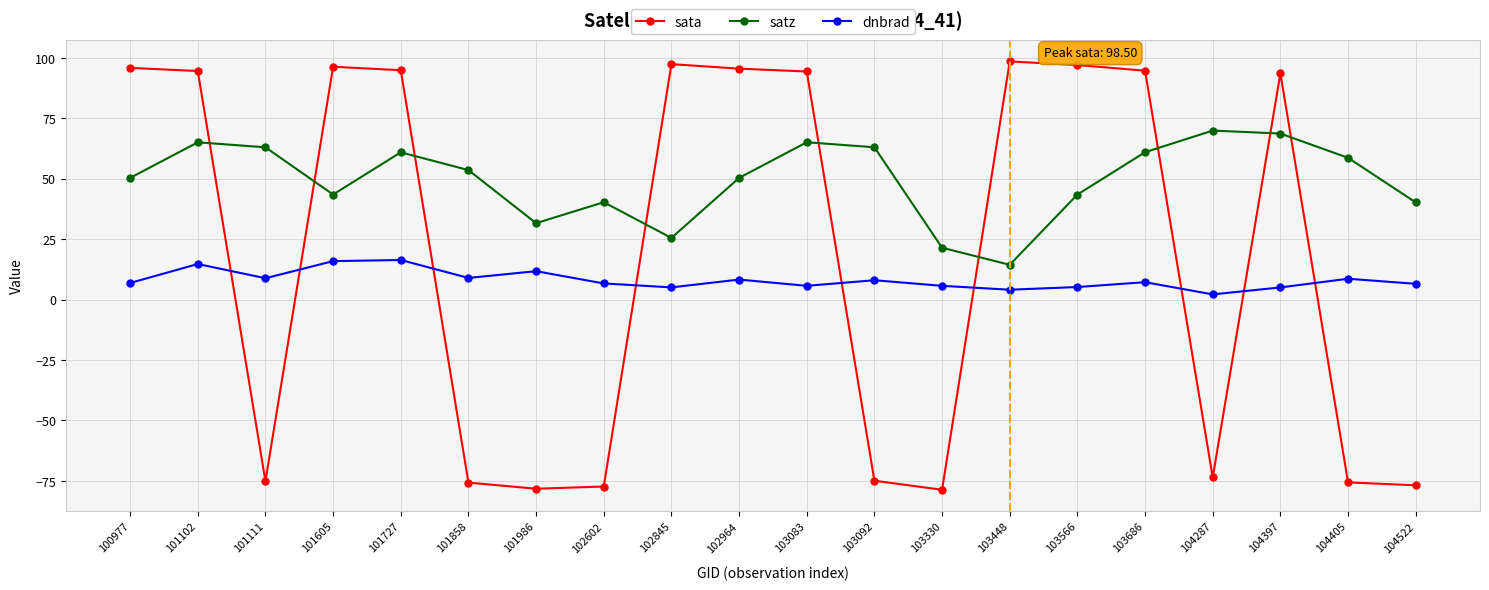

How many values in sata are below zero?

9